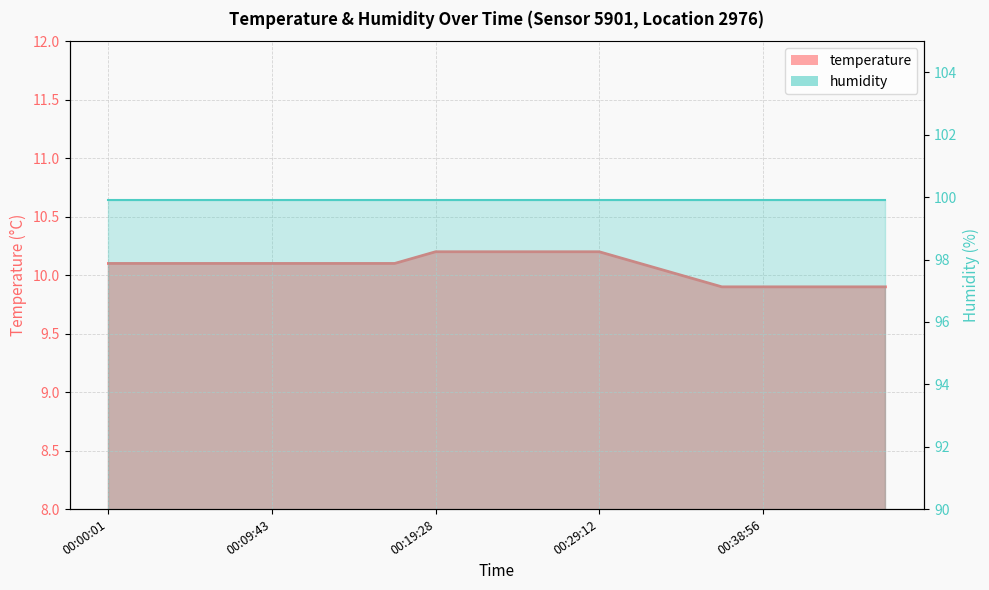

How many data points are above 10?

14